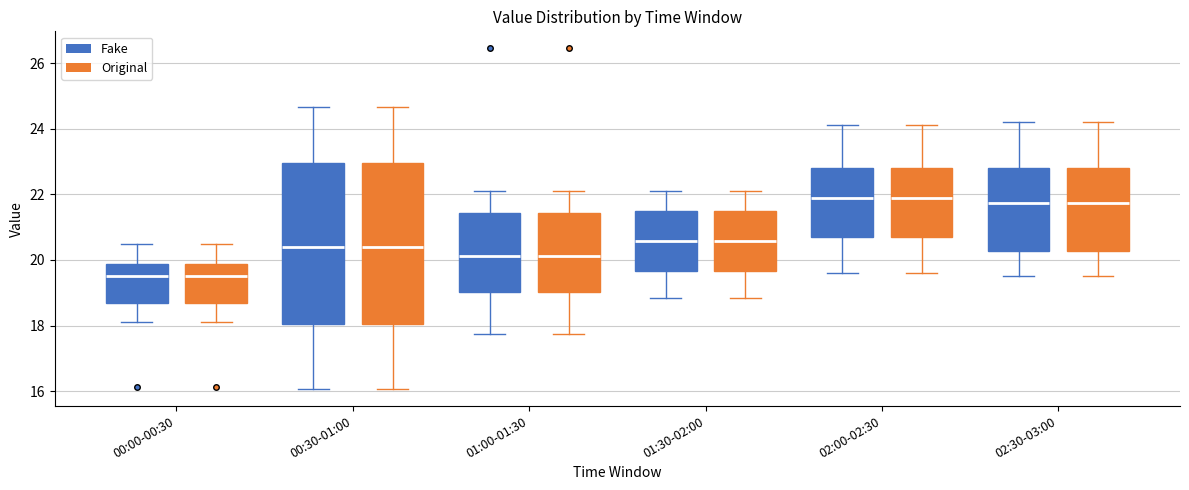

Reading left to right, read every box against the y-axis: the position of its median line, the range the box covers, and the ends of its whiskers. The values are not printed on the chart, so give them approximately, as read against the axis.

00:00-00:30 (Fake): median 19.6, box 18.6 to 19.8, whiskers 18.2 to 20.6
00:00-00:30 (Original): median 19.6, box 18.6 to 19.8, whiskers 18.2 to 20.6
00:30-01:00 (Fake): median 20.4, box 18.0 to 23.0, whiskers 16.0 to 24.6
00:30-01:00 (Original): median 20.4, box 18.0 to 23.0, whiskers 16.0 to 24.6
01:00-01:30 (Fake): median 20.2, box 19.0 to 21.4, whiskers 17.8 to 22.2
01:00-01:30 (Original): median 20.2, box 19.0 to 21.4, whiskers 17.8 to 22.2
01:30-02:00 (Fake): median 20.6, box 19.6 to 21.4, whiskers 18.8 to 22.2
01:30-02:00 (Original): median 20.6, box 19.6 to 21.4, whiskers 18.8 to 22.2
02:00-02:30 (Fake): median 22.0, box 20.8 to 22.8, whiskers 19.6 to 24.2
02:00-02:30 (Original): median 22.0, box 20.8 to 22.8, whiskers 19.6 to 24.2
02:30-03:00 (Fake): median 21.8, box 20.2 to 22.8, whiskers 19.6 to 24.2
02:30-03:00 (Original): median 21.8, box 20.2 to 22.8, whiskers 19.6 to 24.2